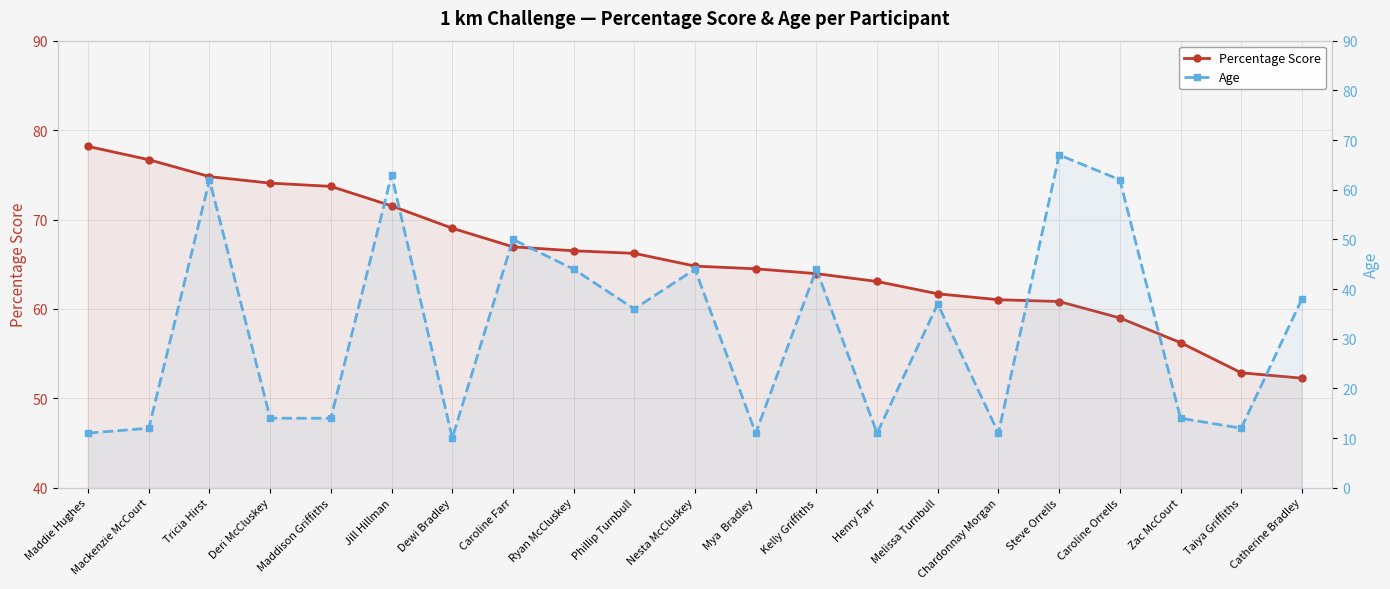

True or false: Age has more than 2 points higher than both neighbors.

True